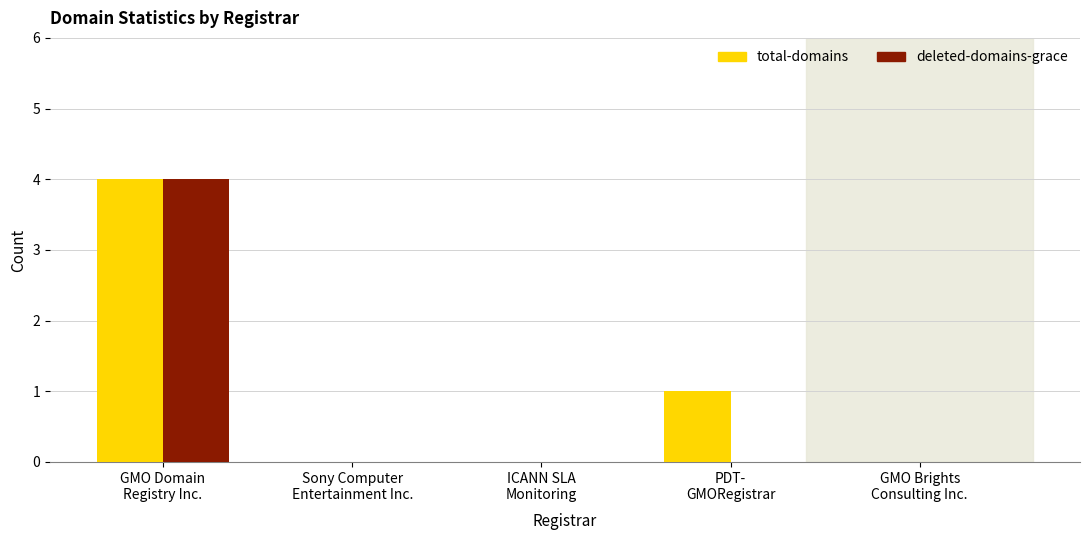

What is the maximum value for total-domains?

4